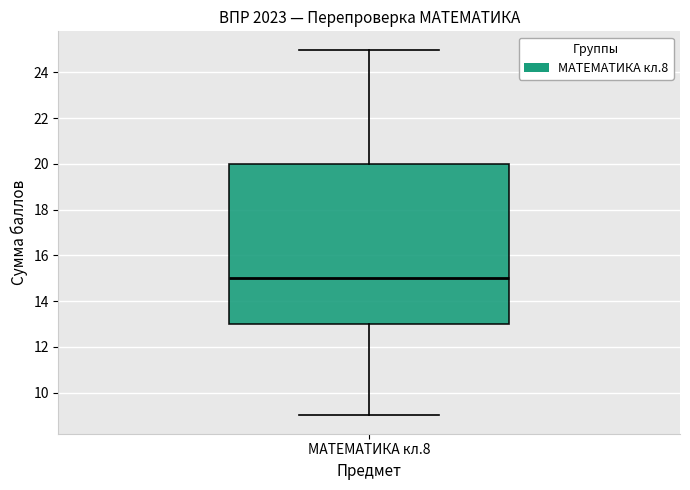

Transcribe this box plot: give where the median line is, the range the box spans, and where the two whiskers end, as read against the y-axis. The values are not printed on the chart, so give them approximately, as read against the axis.

median 15, box 13 to 20, whiskers 9 to 25